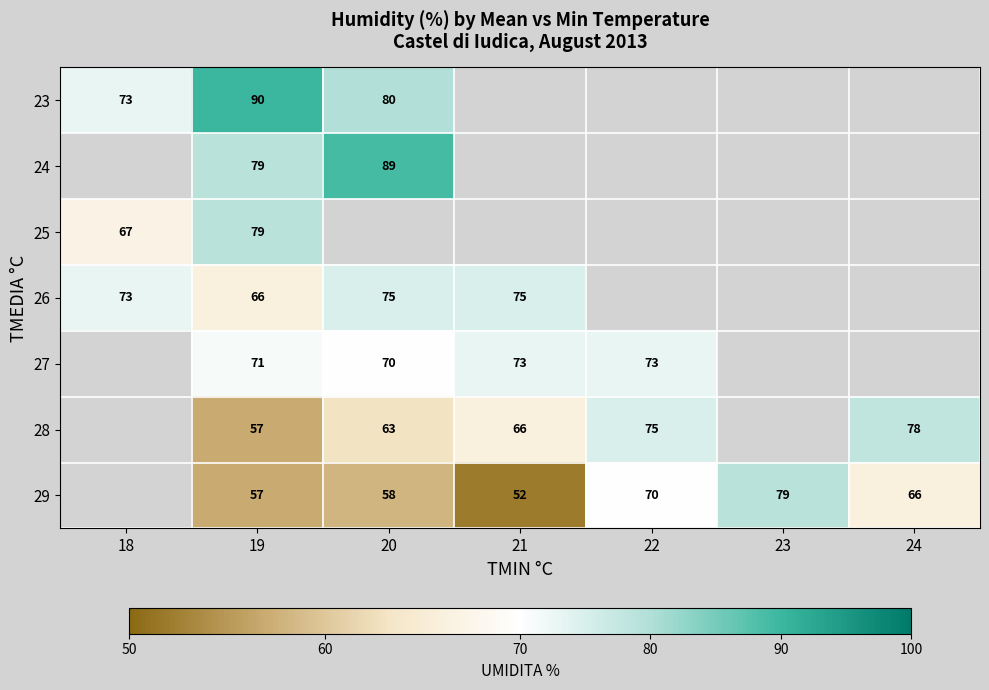

True or false: 27 has a value of 47 at 22.

False